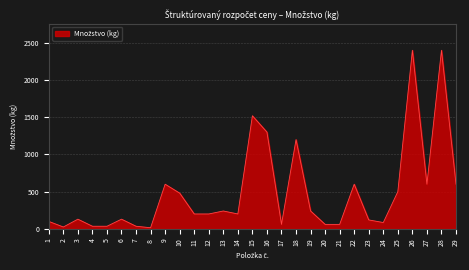

Approximately how many times larger is the value at 23 compared to 11?

0.6